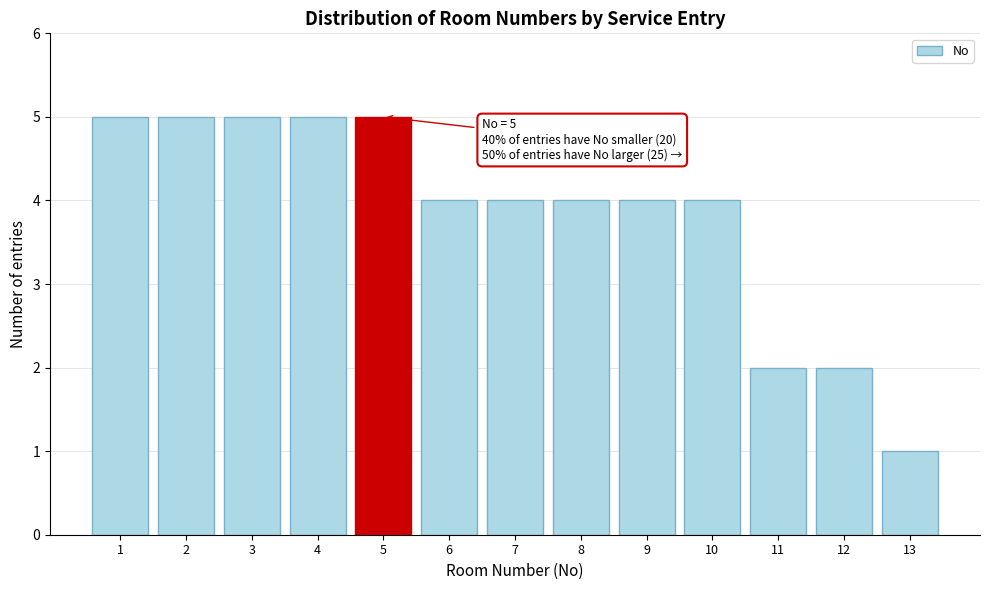

Reading left to right, extract all data points from this chart.

1=5	2=5	3=5	4=5	5=5	6=4	7=4	8=4	9=4	10=4	11=2	12=2	13=1